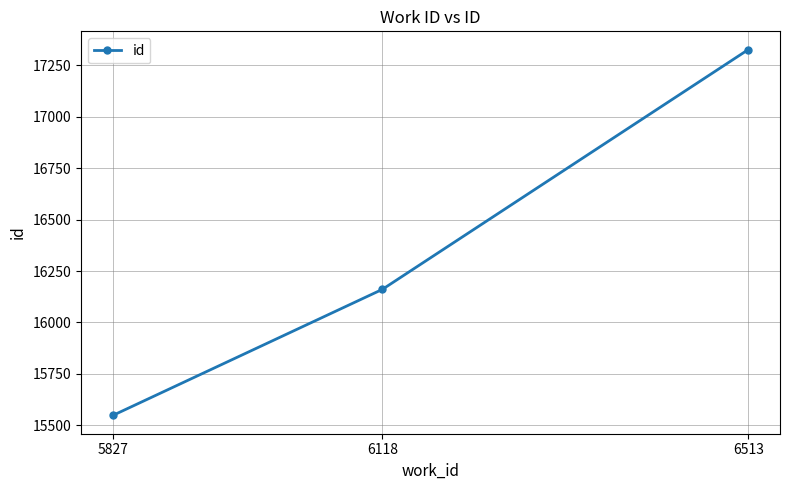

The value at 5827 is 15548. True or false?

True